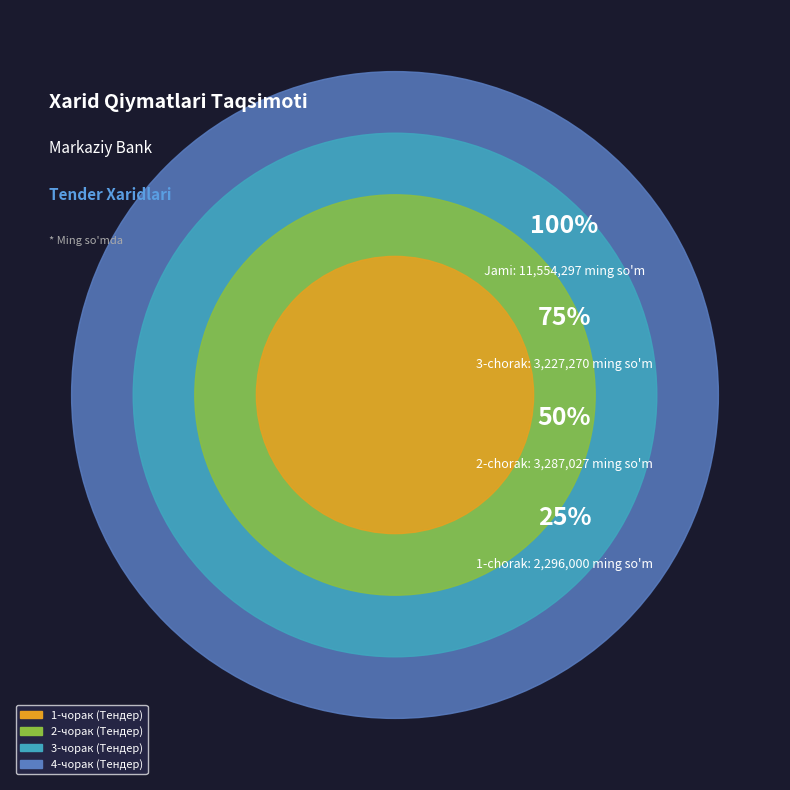

Which category has the smallest portion of the pie?

1-чорак (Тендер)